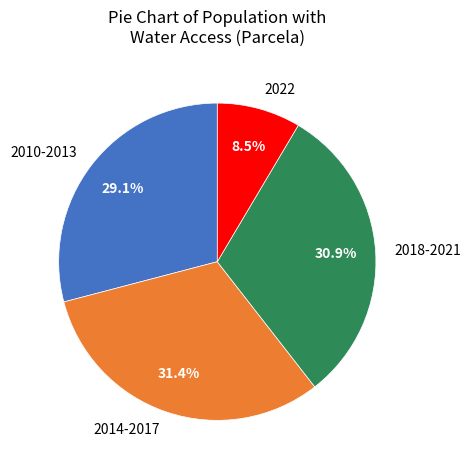

Which has a higher value, 2022 or 2010-2013?

2010-2013